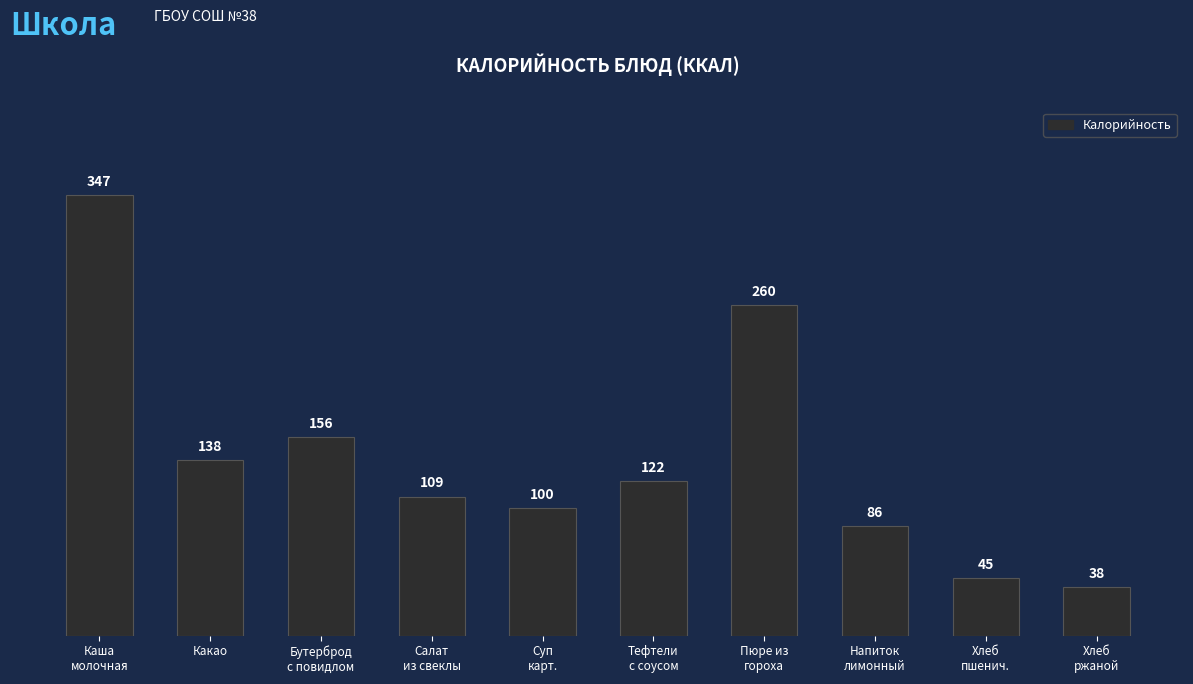

At which label does the data first exceed 121?

Каша
молочная